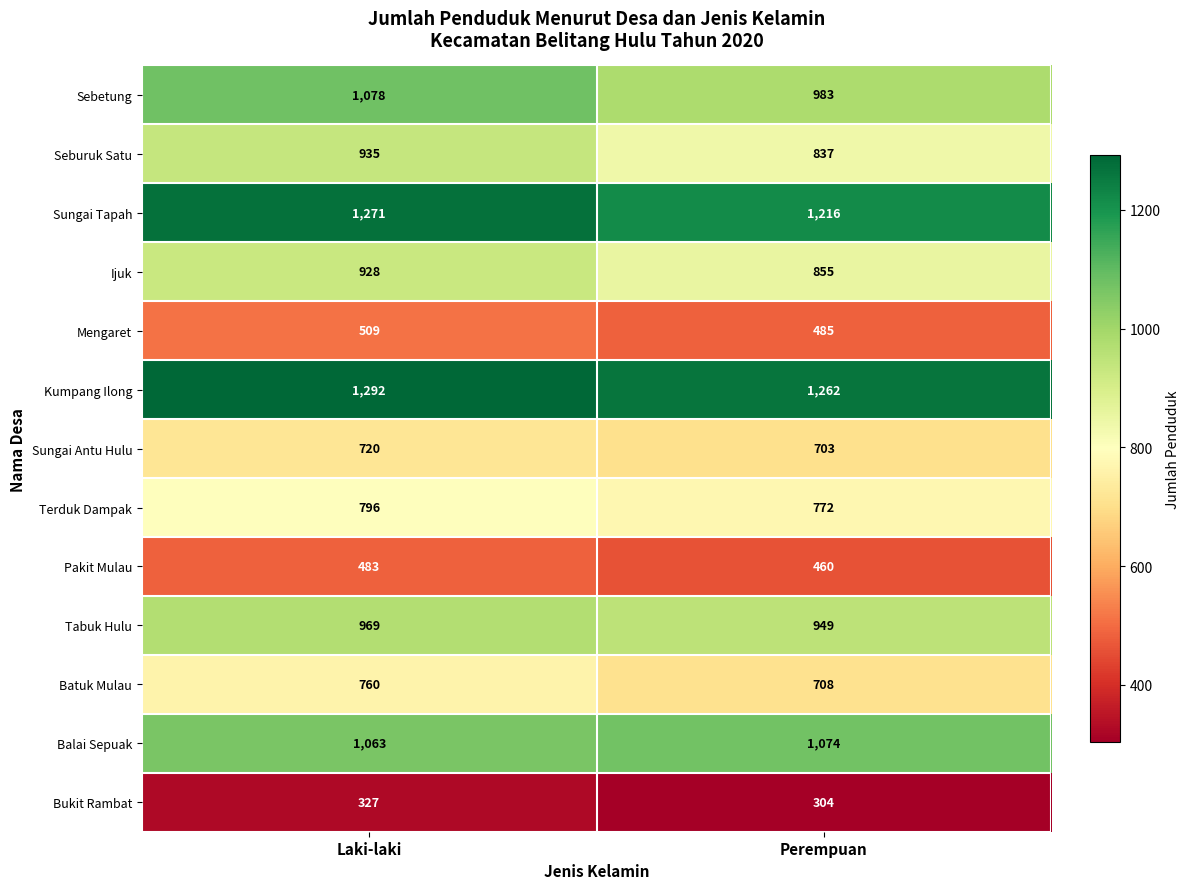

What is the average value of the Bukit Rambat series?

316